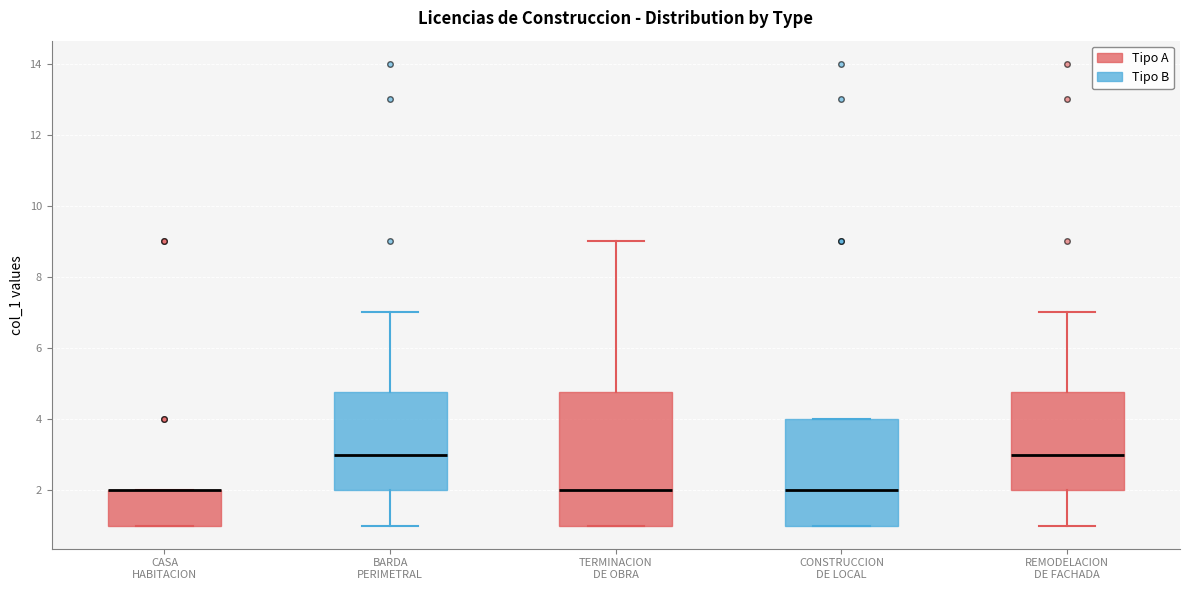

Where is the lower edge of the box for CONSTRUCCION DE LOCAL on the y-axis? The values are not printed on the chart, so give them approximately, as read against the axis.

1.0